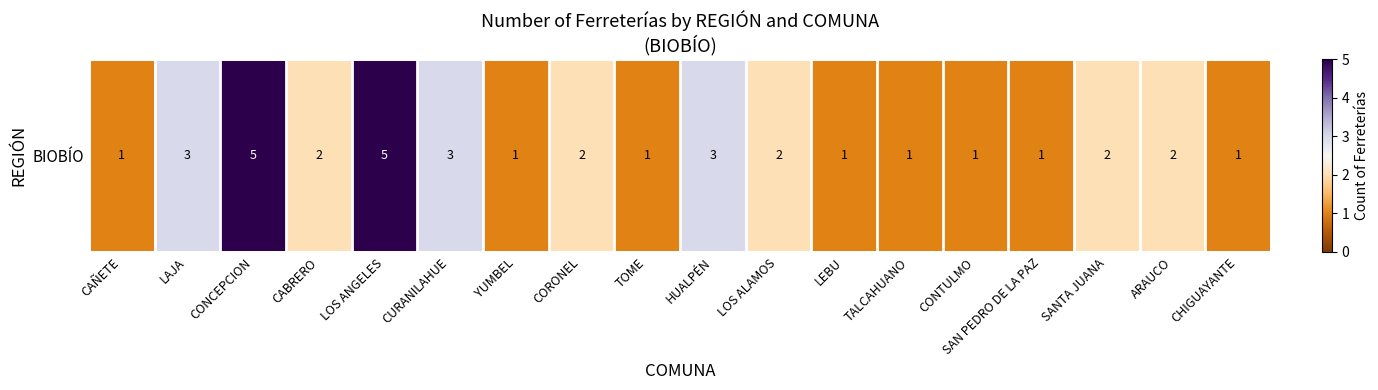

What is the change in value from CONCEPCION to TALCAHUANO?

-4